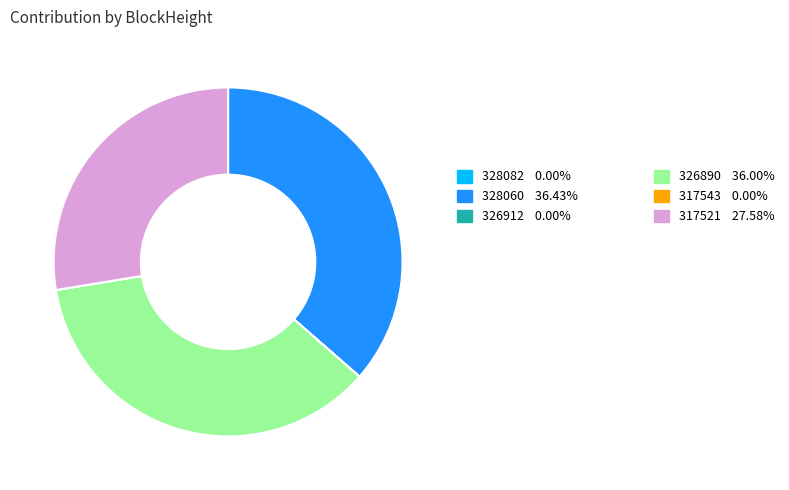

Is there any slice that represents more than half of the pie?

No